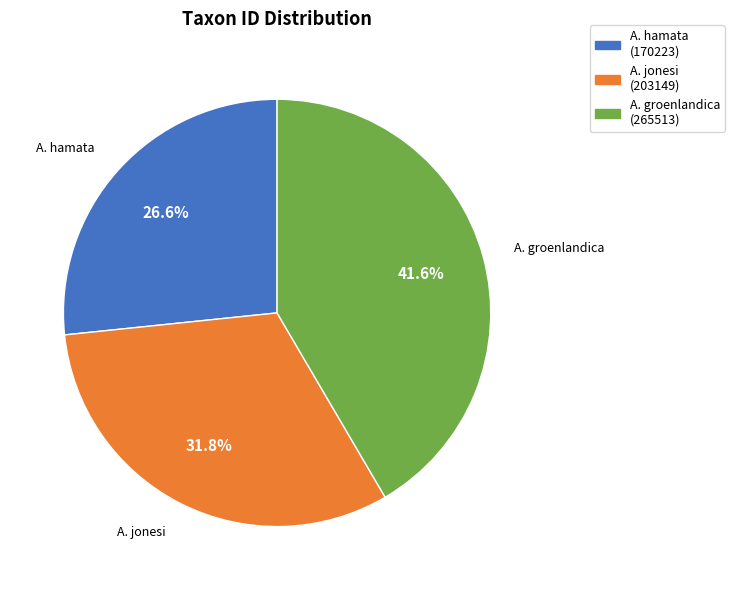

To the nearest percent, what is the average slice percentage?

33%